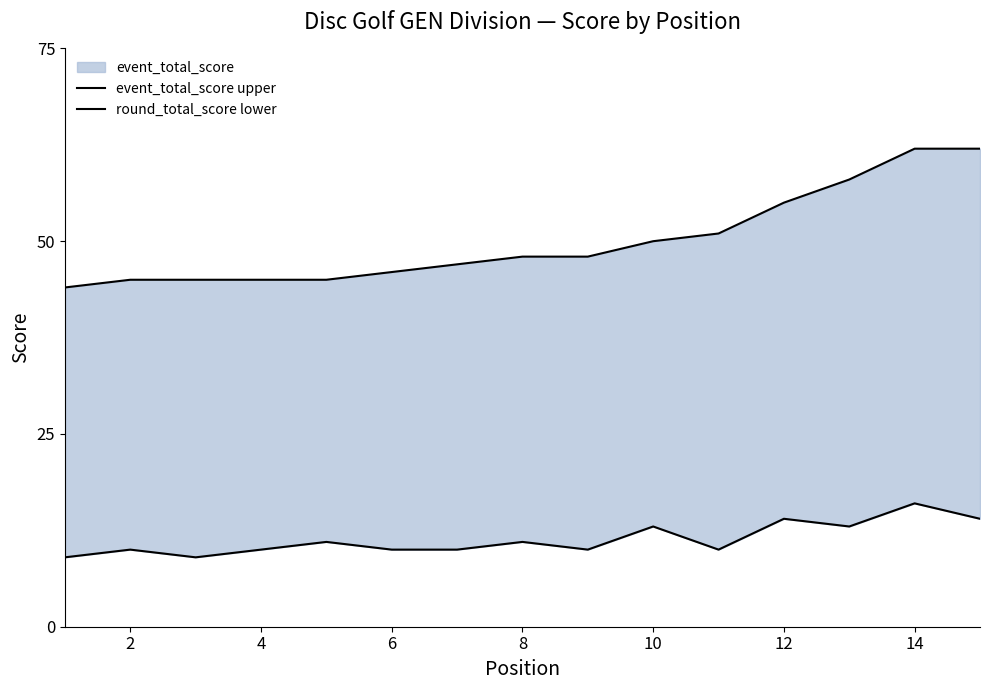

Count the round_total_score lower values in the range 10 to 13.

10